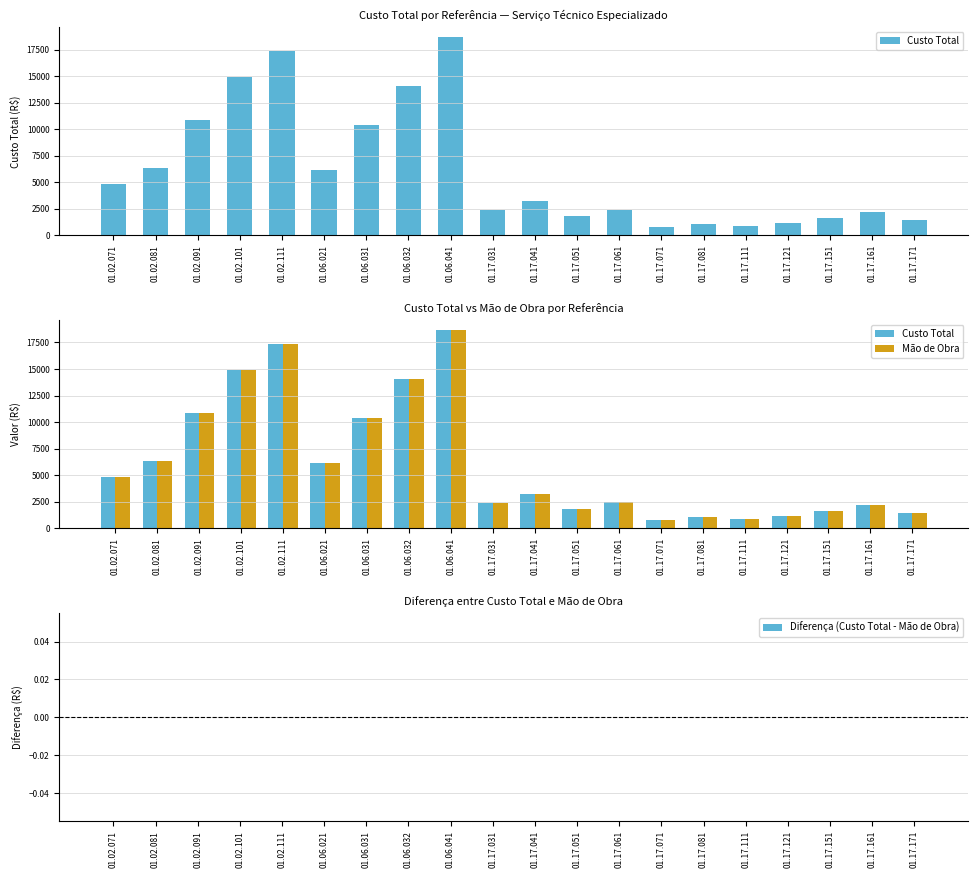

What is the label of the 11th bar from the right?

01.17.031